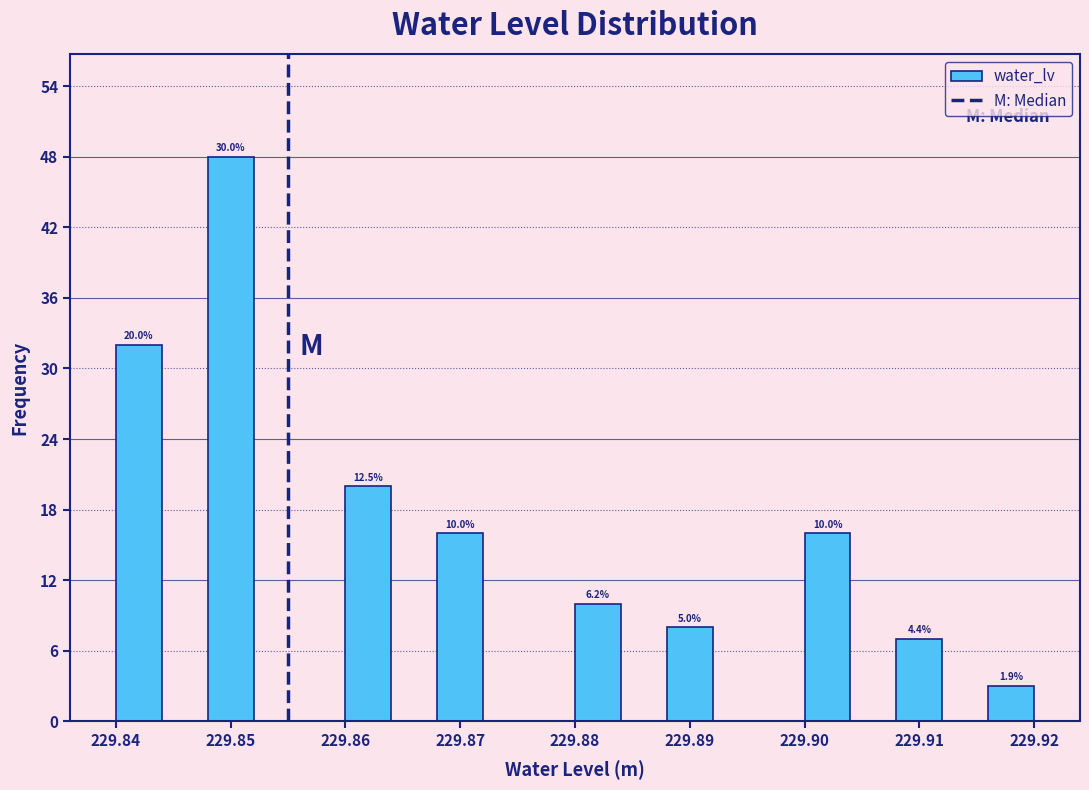

Over which range of the x-axis is the bar tallest?

229.848 to 229.852